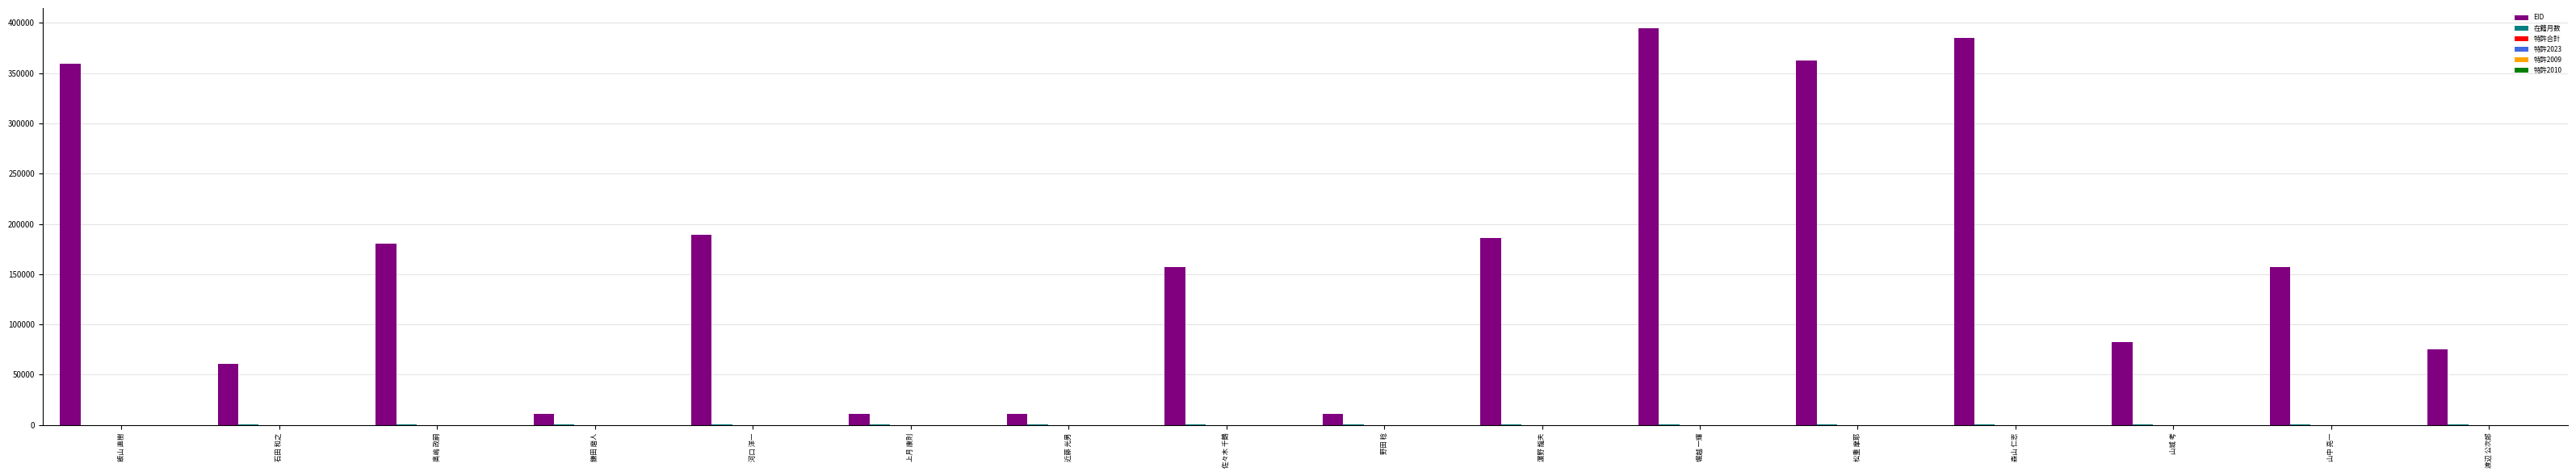

Which series has the largest total across all categories?

EID